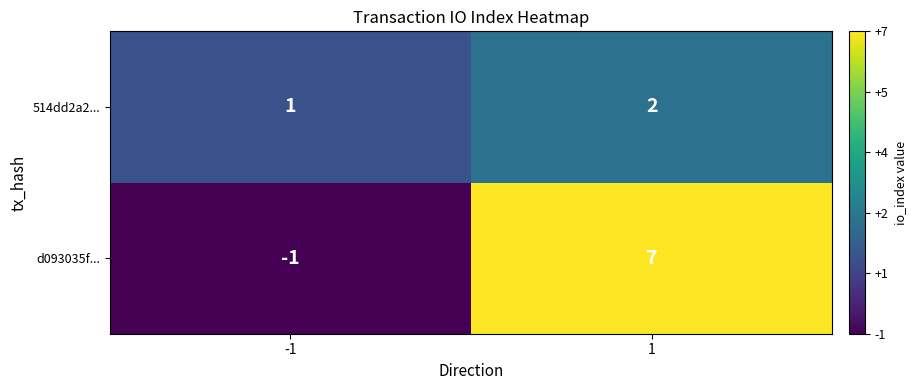

What is the average value of the d093035f... series?

3